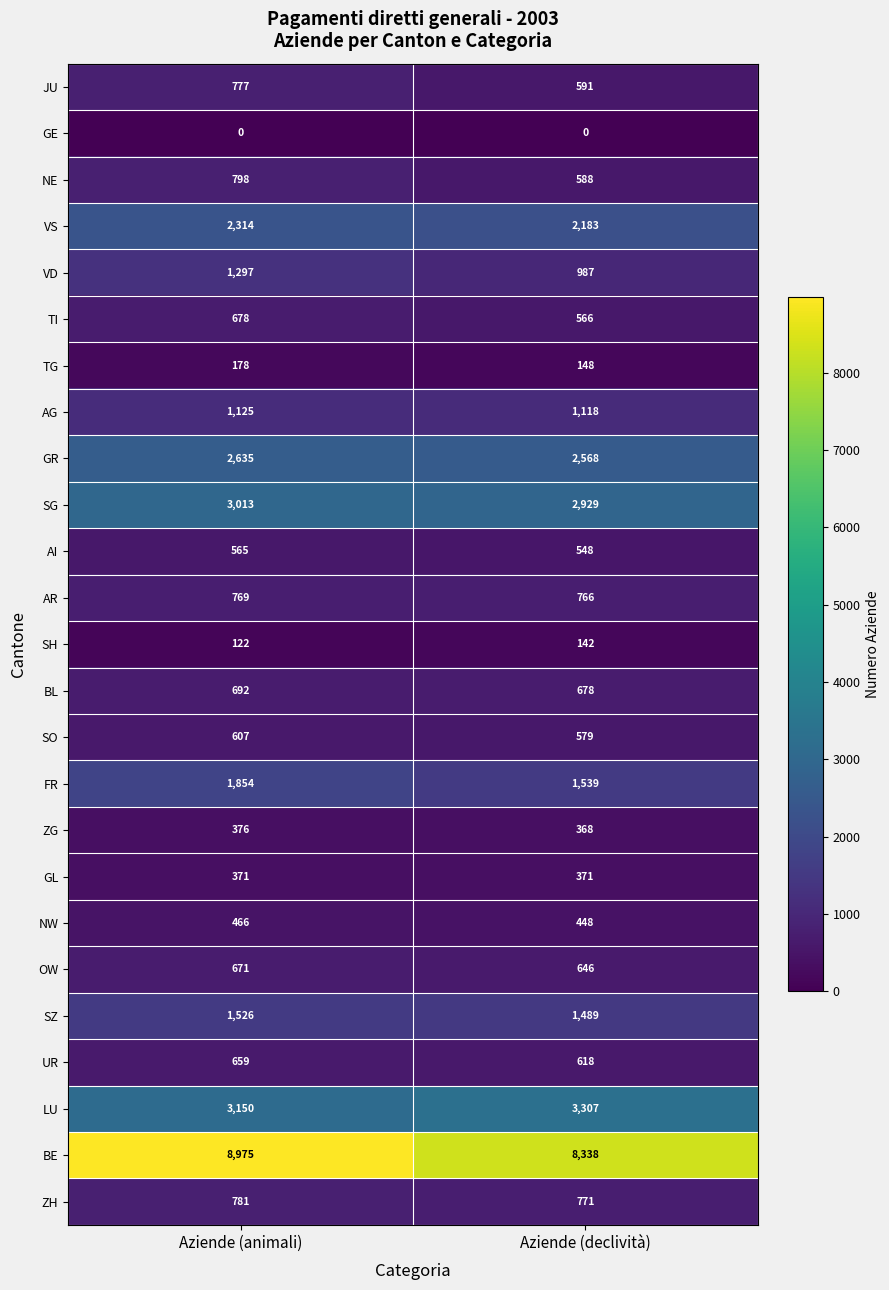

Which category has the lowest value in the ZH series?

Aziende (declività)